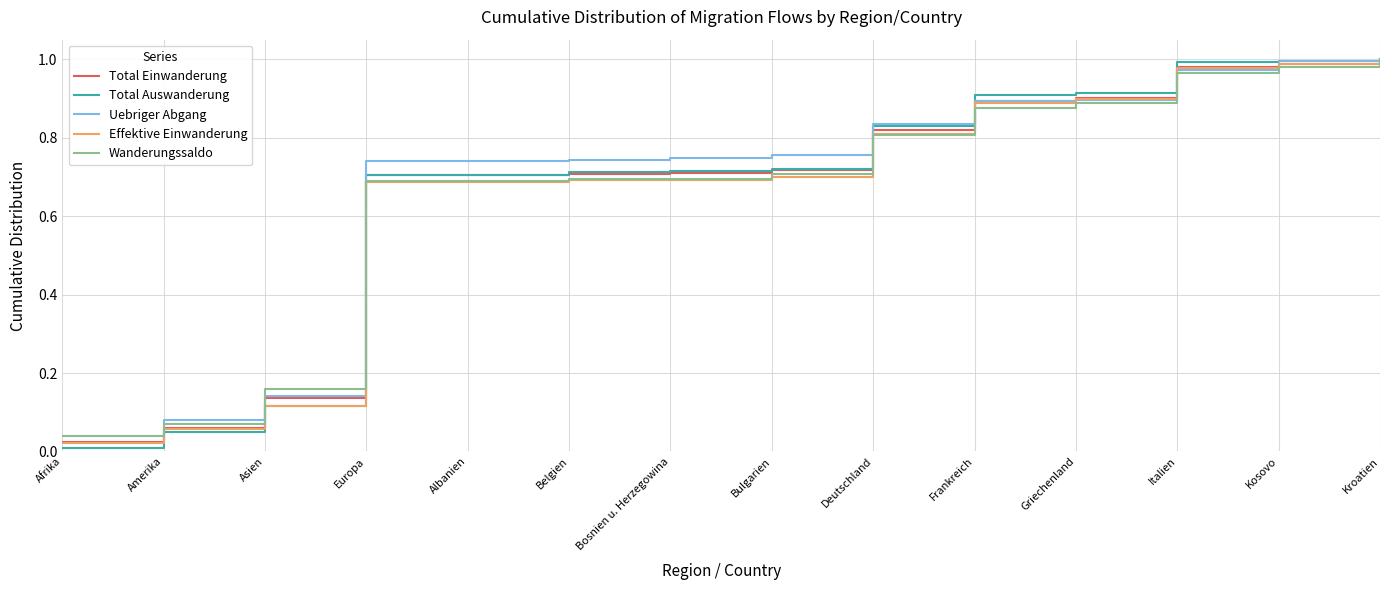

What is the total value across all series at Bulgarien?

3.6